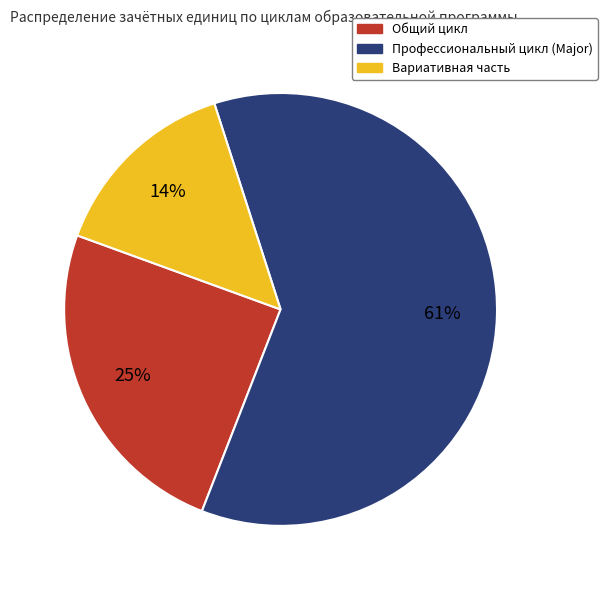

To the nearest percent, what is the combined percentage of Общий цикл and Профессиональный цикл (Major)?

86%